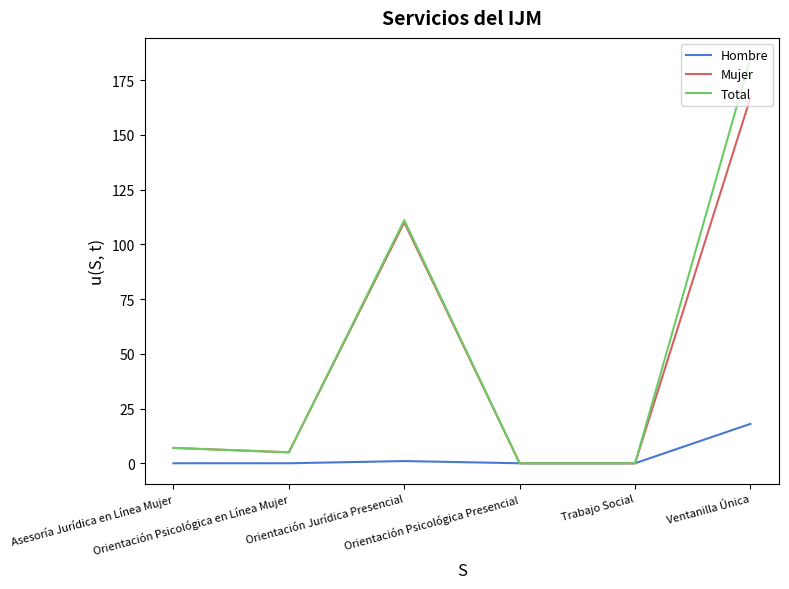

At which category does the chart reach its peak across all series?

Ventanilla Única